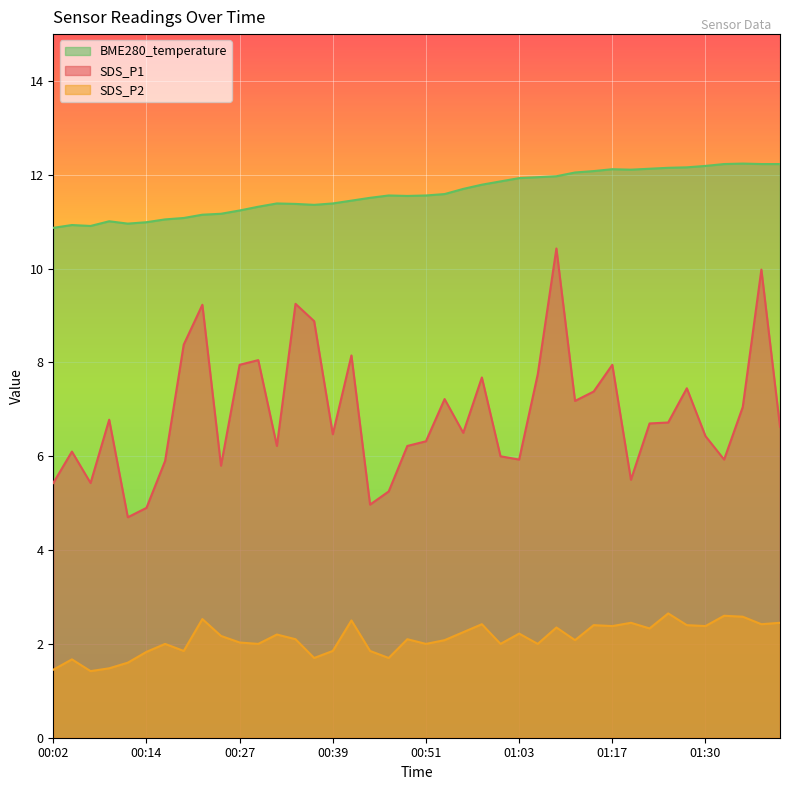

How many lines are shown in the chart?

3